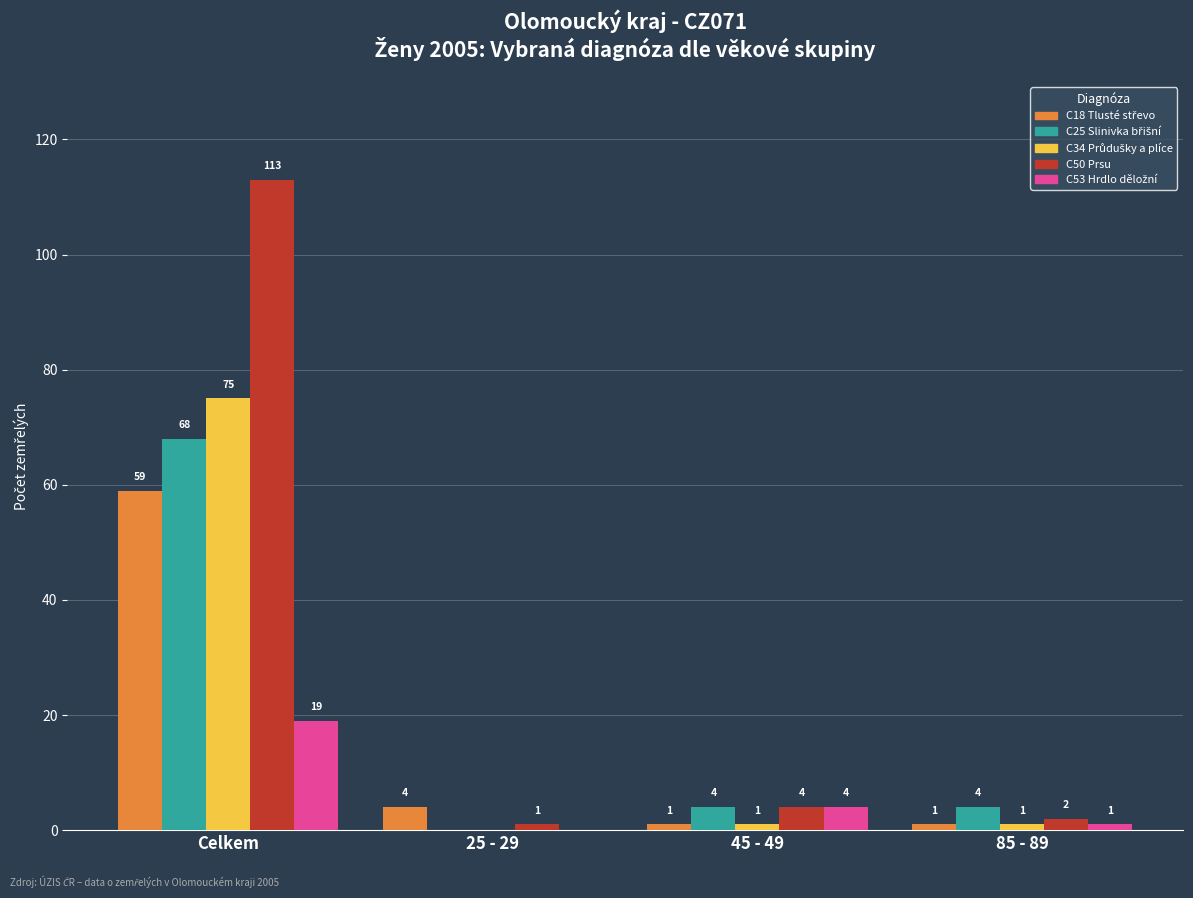

What is the sum of all C50 Prsu values?

120